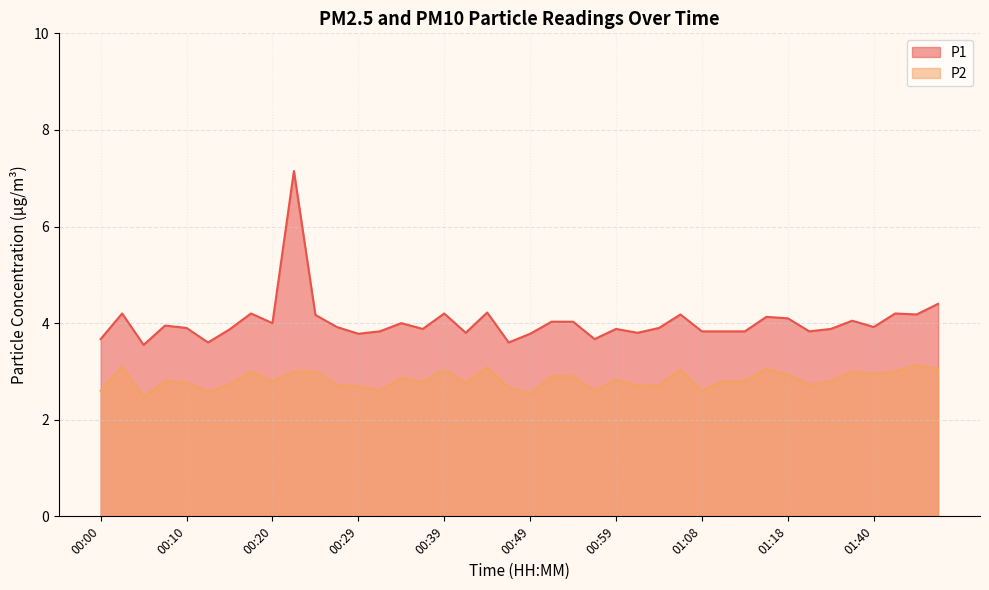

Which category has the highest value in the P1 series?

00:22